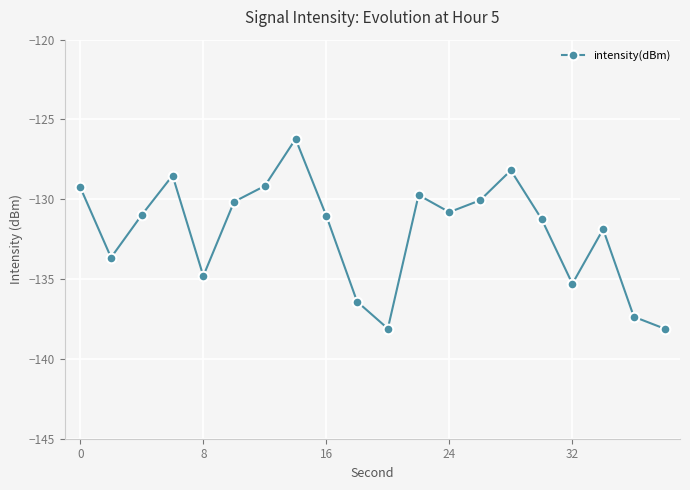

What is the minimum value shown in the chart?

-138.1